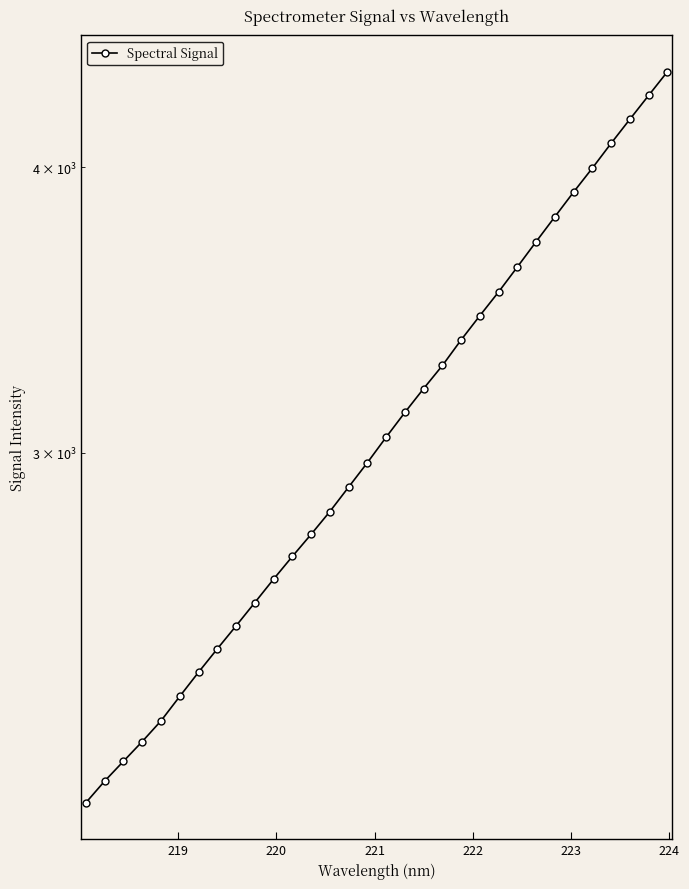

Is this an area chart (filled region under the line)?

No